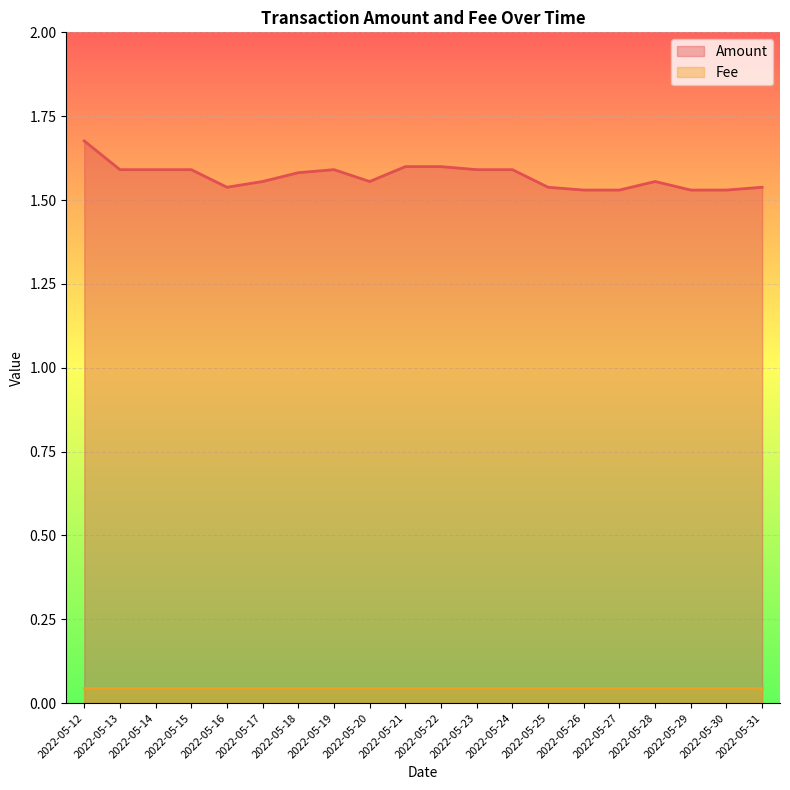

How many lines are shown in the chart?

2